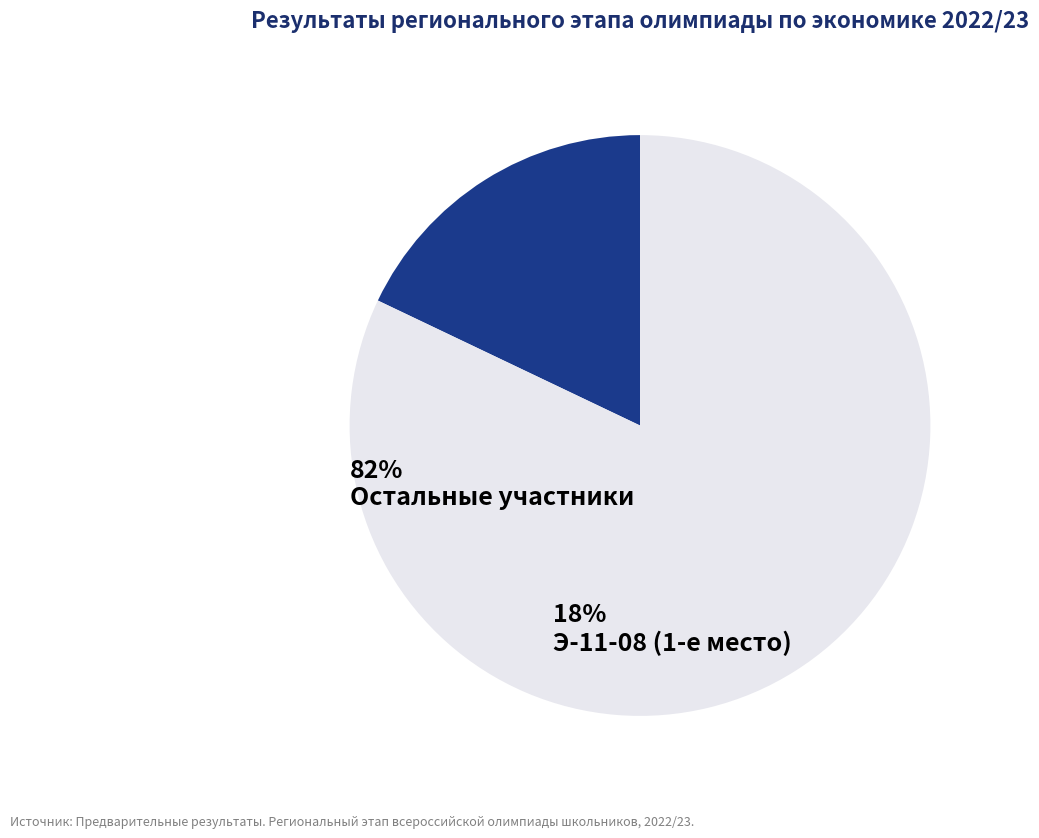

Does any single category account for the majority?

Yes